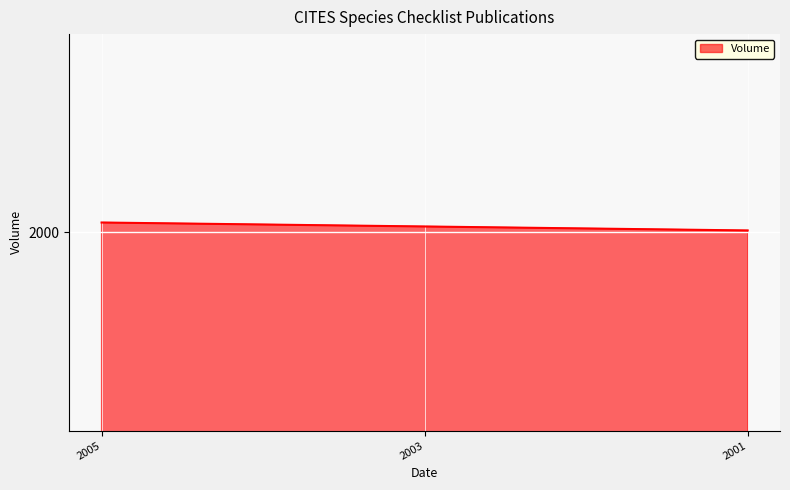

At which category does the chart reach its minimum across all series?

2001